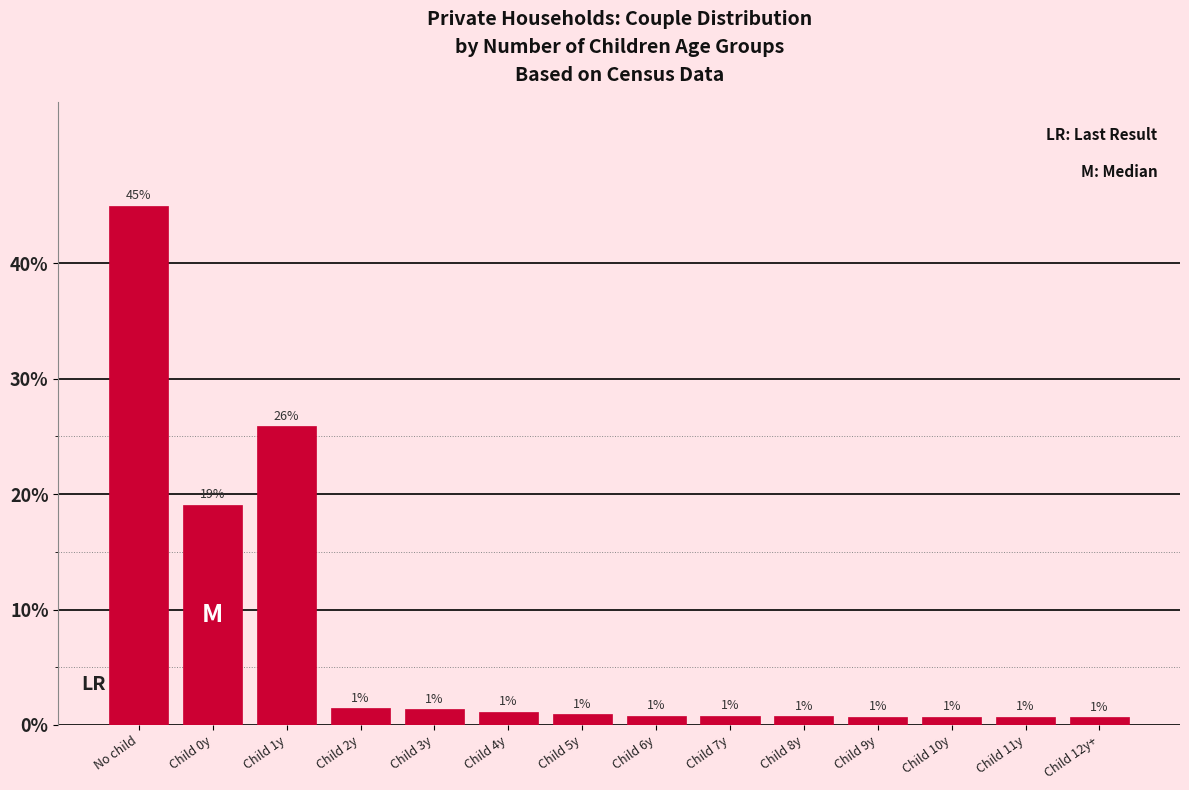

How many bars are there in total?

14